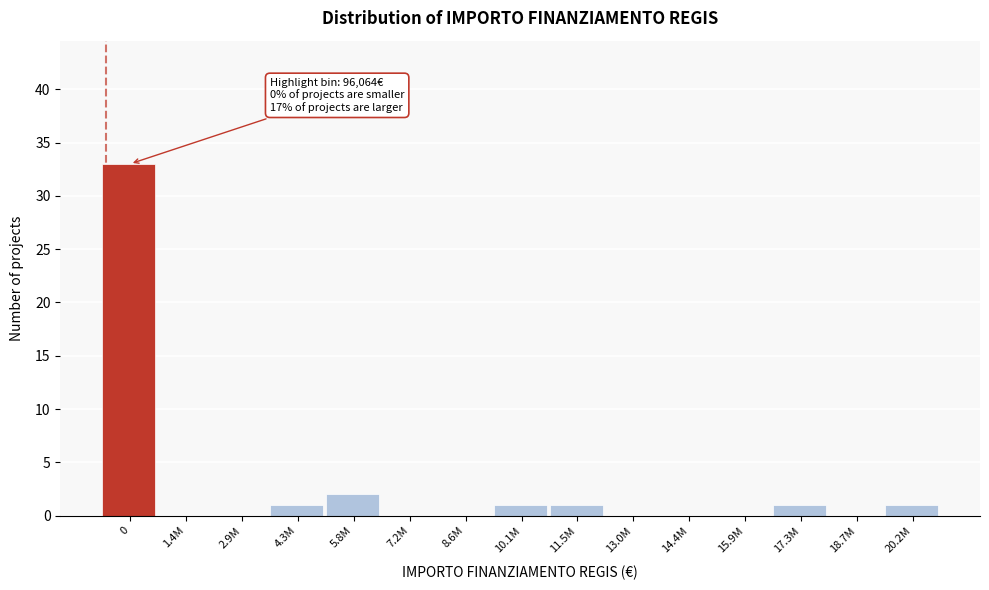

Reading right to left, what are all the values shown in this chart?

20.2M=1	18.7M=0	17.3M=1	15.9M=0	14.4M=0	13.0M=0	11.5M=1	10.1M=1	8.6M=0	7.2M=0	5.8M=2	4.3M=1	2.9M=0	1.4M=0	0=33